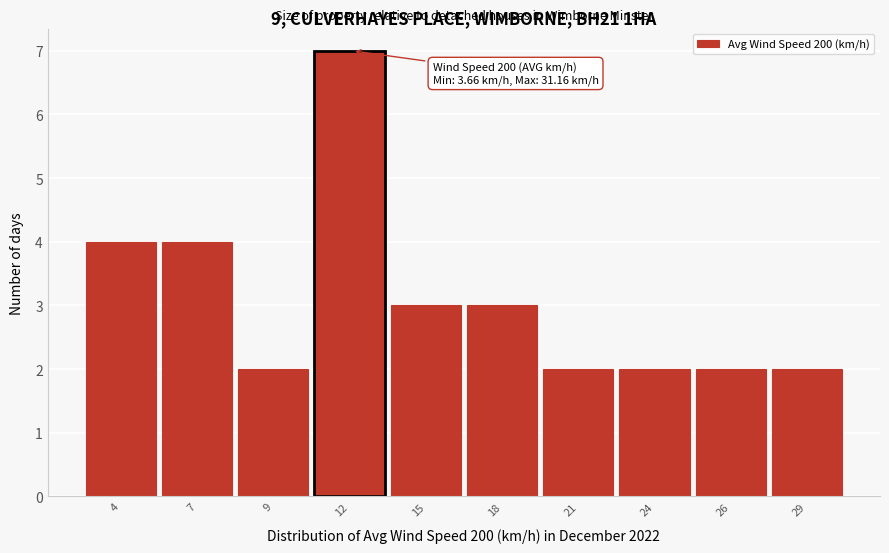

Reading right to left, extract all data points from this chart.

2	2	2	2	3	3	7	2	4	4